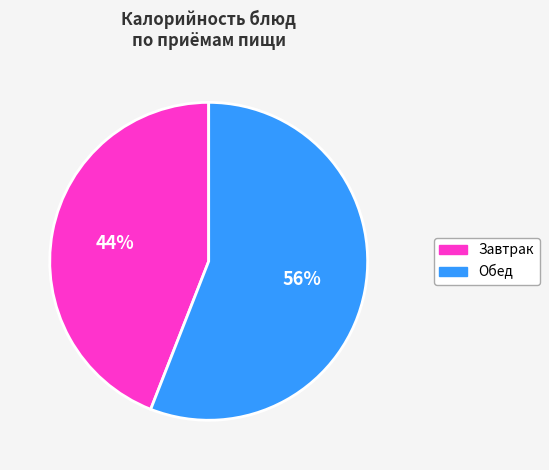

Between Обед and Завтрак, which is larger?

Обед